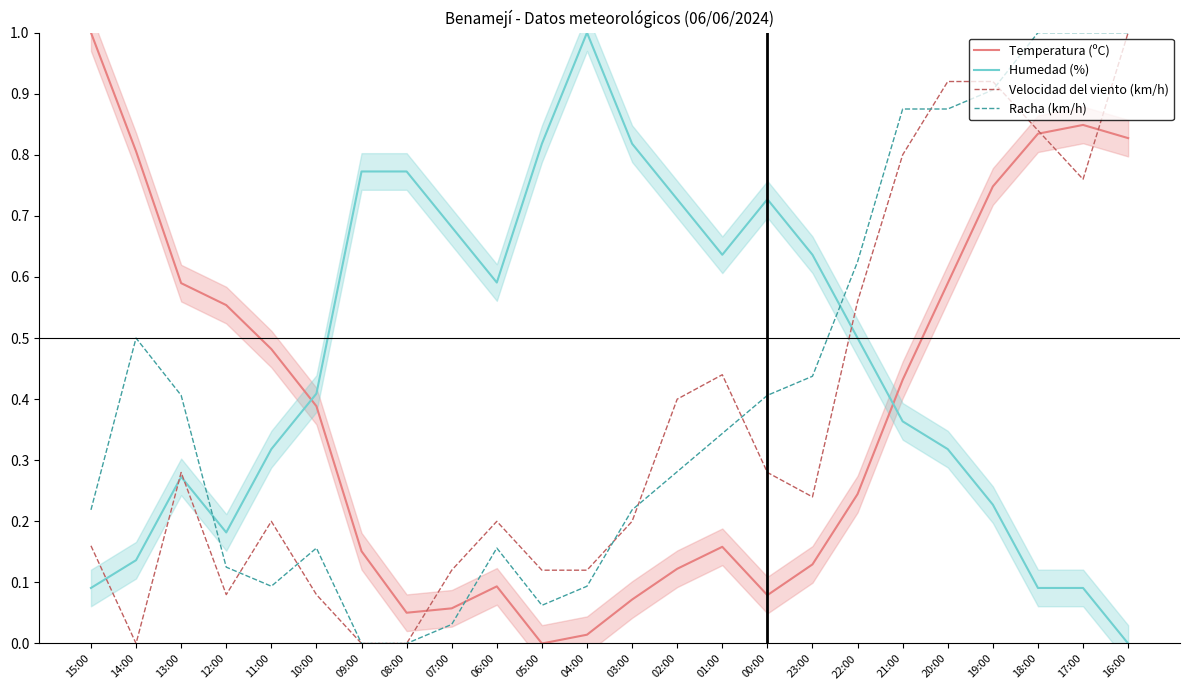

Reading right to left, extract all data points from this chart.

Temperatura (ºC): 0.8	0.8	0.8	0.7	0.6	0.4	0.2	0.1	0.1	0.2	0.1	0.1	0.0	0.0	0.1	0.1	0.1	0.2	0.4	0.5	0.6	0.6	0.8	1.0
Humedad (%): 0.0	0.1	0.1	0.2	0.3	0.4	0.5	0.6	0.7	0.6	0.7	0.8	1.0	0.8	0.6	0.7	0.8	0.8	0.4	0.3	0.2	0.3	0.1	0.1
Velocidad del viento (km/h): 1.0	0.8	0.8	0.9	0.9	0.8	0.6	0.2	0.3	0.4	0.4	0.2	0.1	0.1	0.2	0.1	0.0	0.0	0.1	0.2	0.1	0.3	0.0	0.2
Racha (km/h): 1.0	1.0	1.0	0.9	0.9	0.9	0.6	0.4	0.4	0.3	0.3	0.2	0.1	0.1	0.2	0.0	0.0	0.0	0.2	0.1	0.1	0.4	0.5	0.2